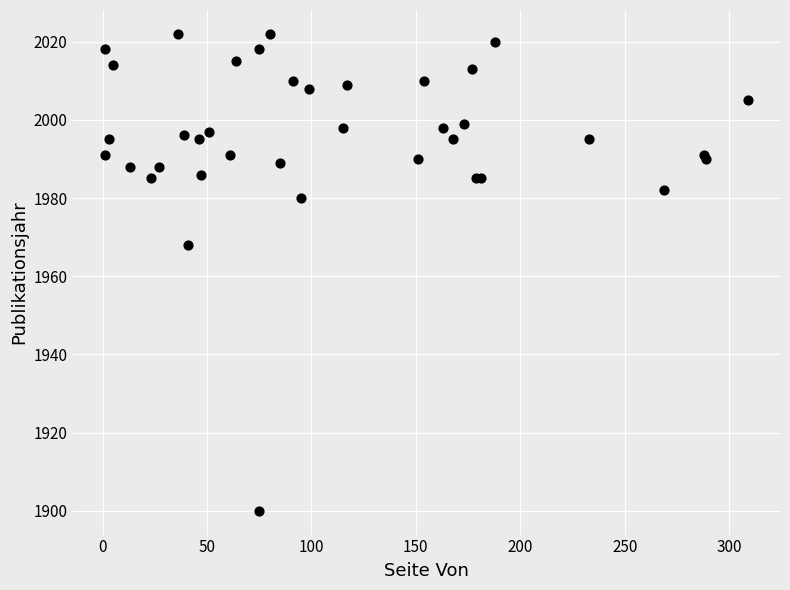

What Y value in the scatter plot is closest to 1961?

1968